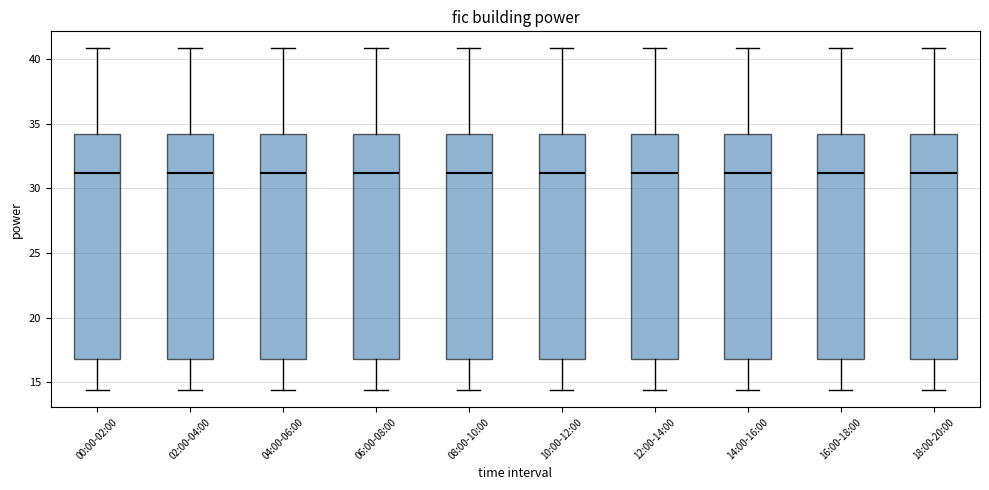

Reading left to right, read every box against the y-axis: the position of its median line, the range the box covers, and the ends of its whiskers. The values are not printed on the chart, so give them approximately, as read against the axis.

00:00-02:00: median 31.0, box 17.0 to 34.0, whiskers 14.5 to 41.0
02:00-04:00: median 31.0, box 17.0 to 34.0, whiskers 14.5 to 41.0
04:00-06:00: median 31.0, box 17.0 to 34.0, whiskers 14.5 to 41.0
06:00-08:00: median 31.0, box 17.0 to 34.0, whiskers 14.5 to 41.0
08:00-10:00: median 31.0, box 17.0 to 34.0, whiskers 14.5 to 41.0
10:00-12:00: median 31.0, box 17.0 to 34.0, whiskers 14.5 to 41.0
12:00-14:00: median 31.0, box 17.0 to 34.0, whiskers 14.5 to 41.0
14:00-16:00: median 31.0, box 17.0 to 34.0, whiskers 14.5 to 41.0
16:00-18:00: median 31.0, box 17.0 to 34.0, whiskers 14.5 to 41.0
18:00-20:00: median 31.0, box 17.0 to 34.0, whiskers 14.5 to 41.0